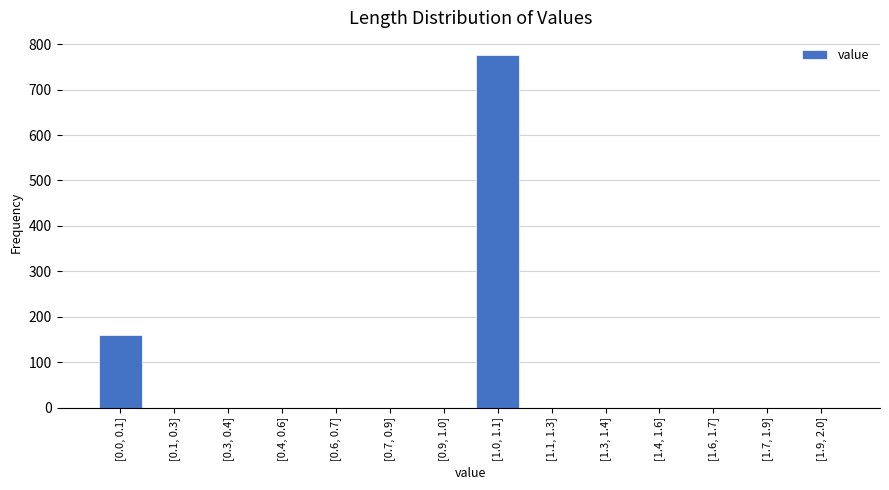

Reading right to left, list all the values displayed in this chart.

[1.9, 2.0]=0	[1.7, 1.9]=0	[1.6, 1.7]=0	[1.4, 1.6]=0	[1.3, 1.4]=0	[1.1, 1.3]=0	[1.0, 1.1]=775	[0.9, 1.0]=0	[0.7, 0.9]=0	[0.6, 0.7]=0	[0.4, 0.6]=0	[0.3, 0.4]=0	[0.1, 0.3]=0	[0.0, 0.1]=159